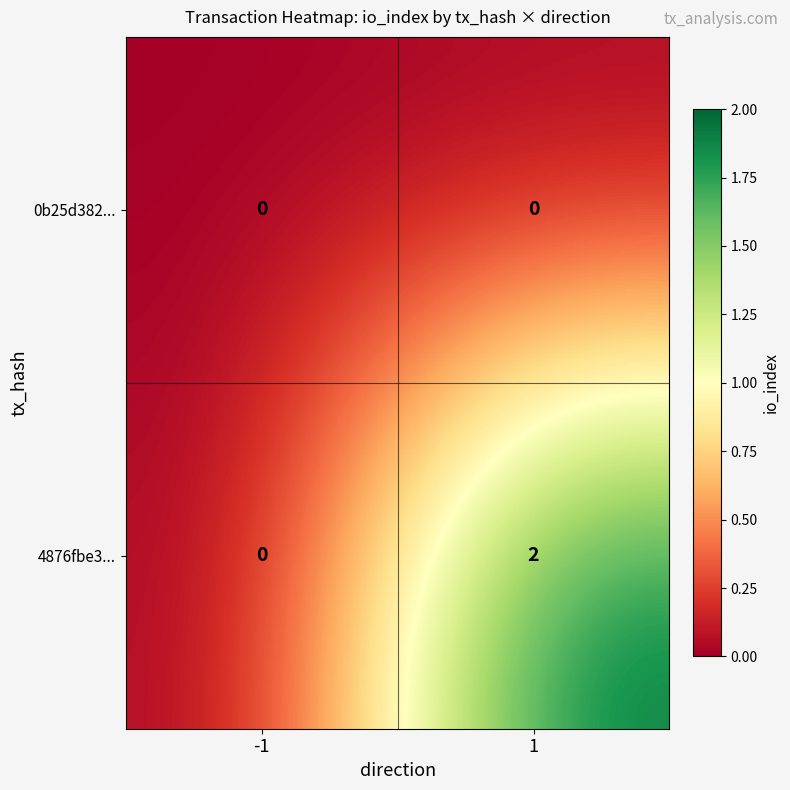

At which category is the sum across all series the highest?

1